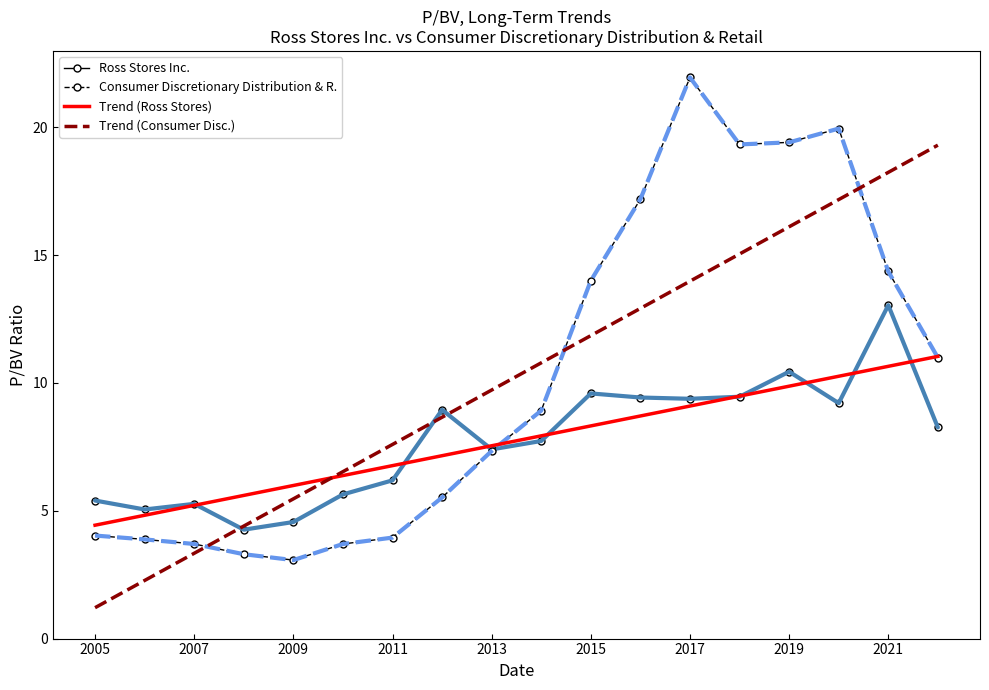

List the series in order of their peak value, highest first.

Consumer Discretionary Distribution & R., Trend (Consumer Disc.), Ross Stores Inc., Trend (Ross Stores)